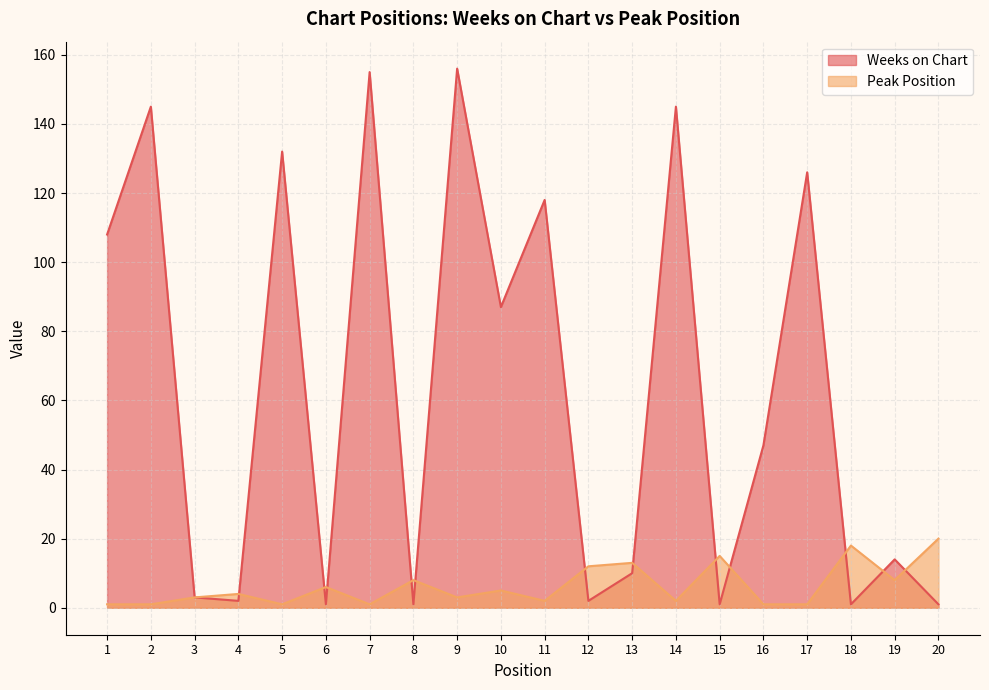

Between 4 and 12, which series saw the biggest shift?

Peak Position